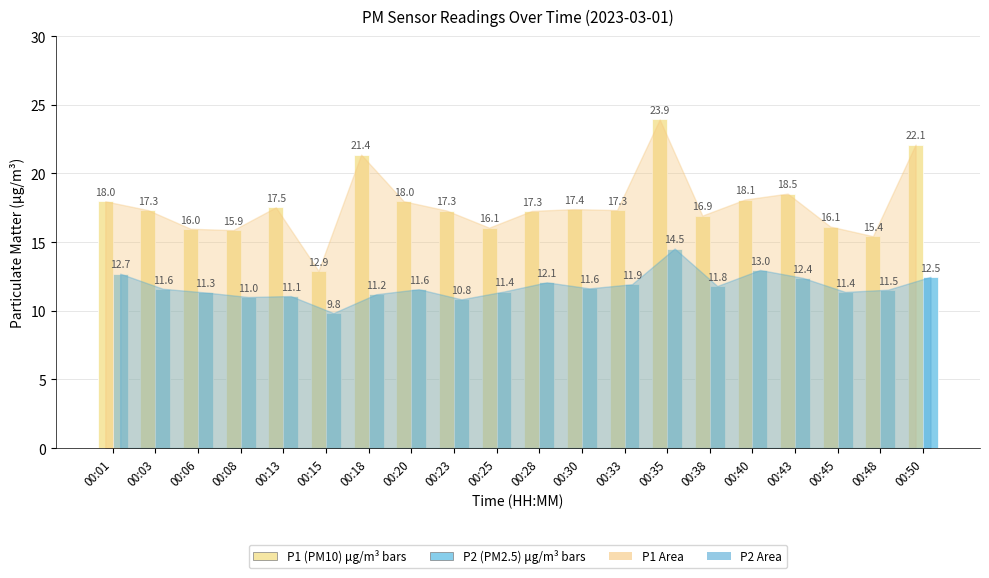

What is the maximum value shown in the chart?

23.9